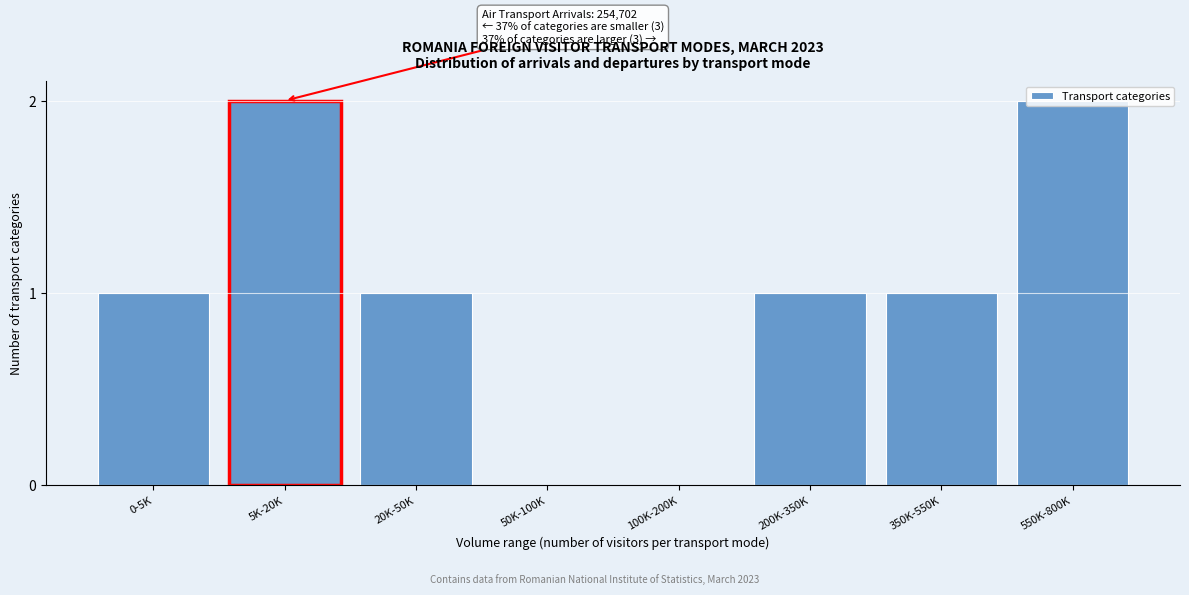

What is the change in value from 200K-350K to 550K-800K?

+1